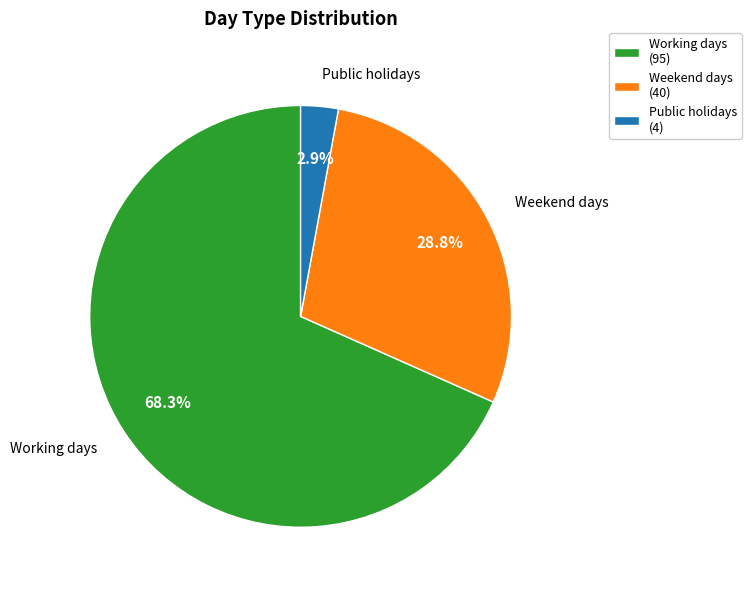

Between Weekend days (40) and Public holidays (4), which is larger?

Weekend days (40)